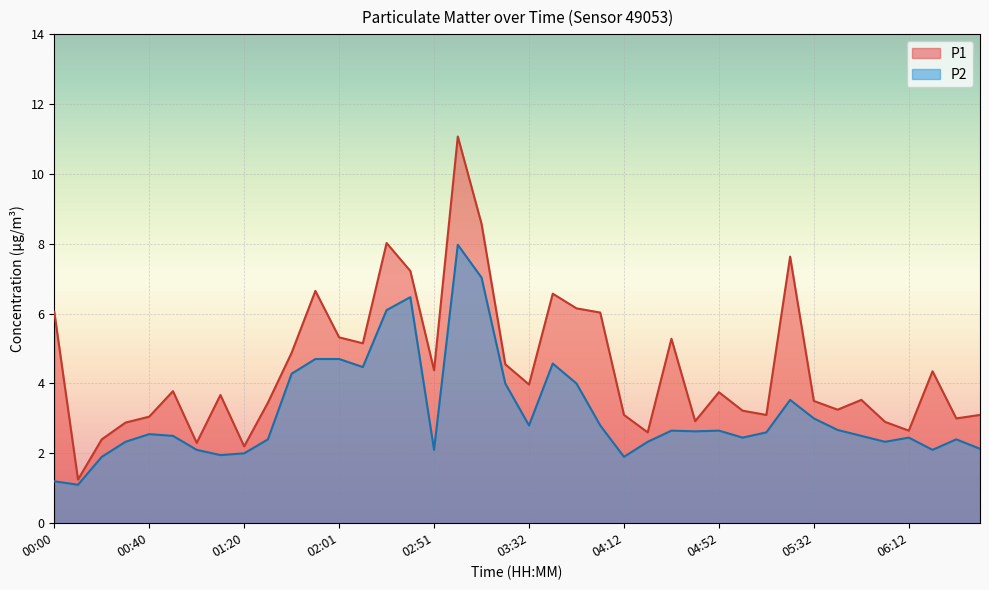

At which label is P1 closest to 6?

04:02